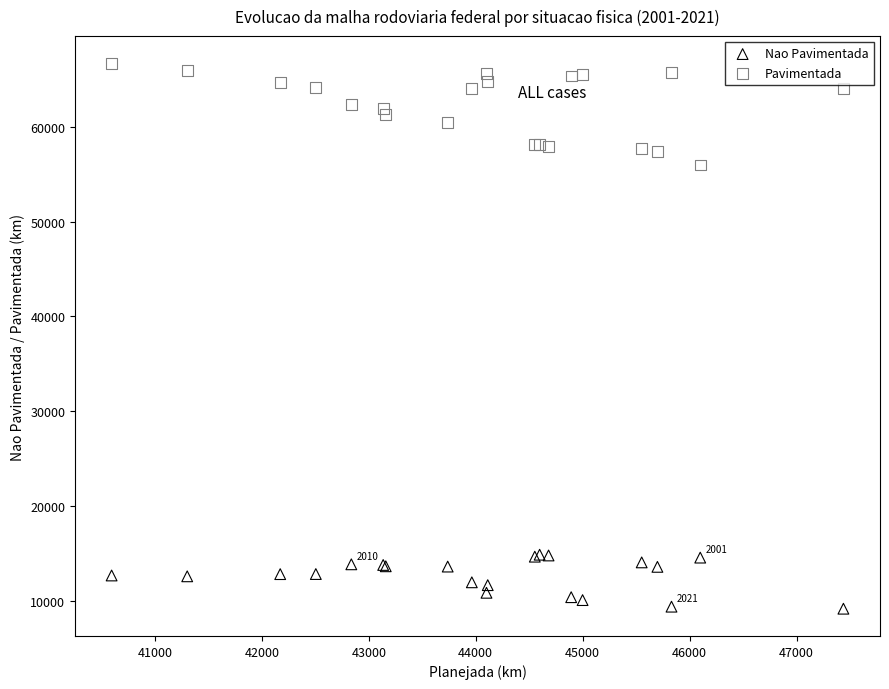

Which series contains the highest Y value?

Pavimentada